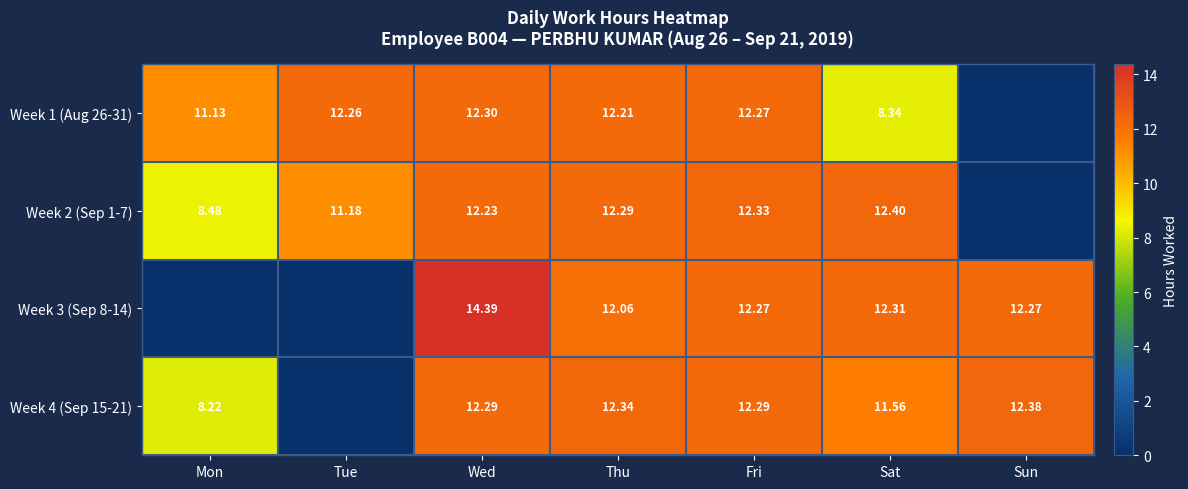

Which has a higher value, Tue or Thu?

Tue